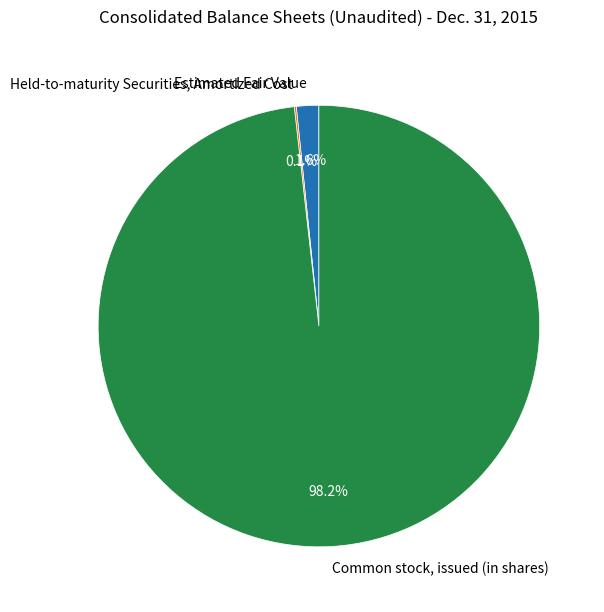

Is it true that Estimated Fair Value is 7% of the pie?

False